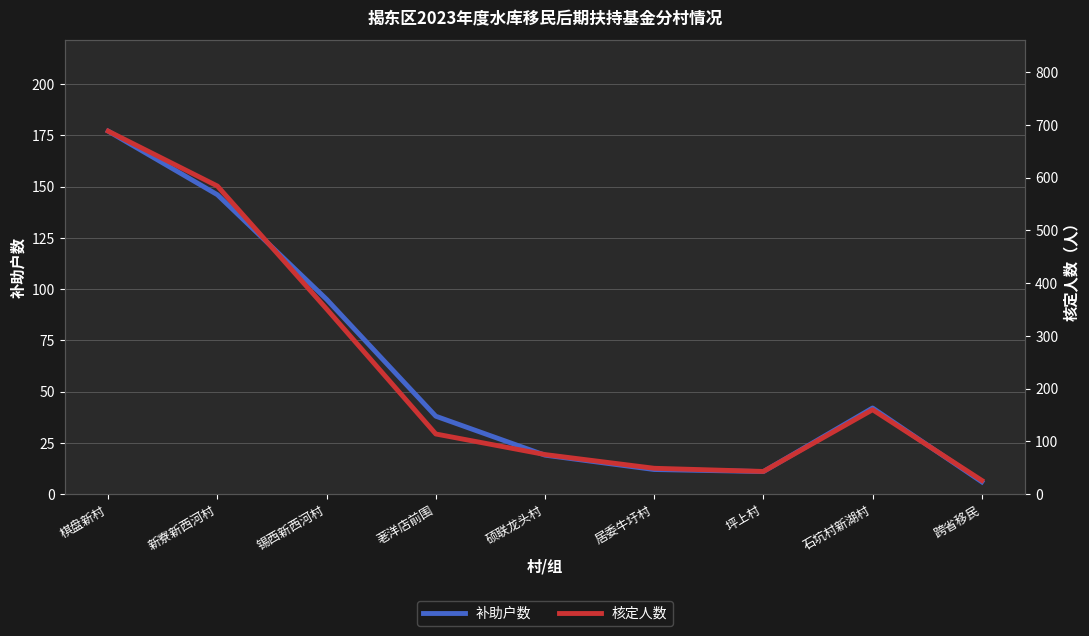

What are all the series names shown in the legend?

补助户数, 核定人数